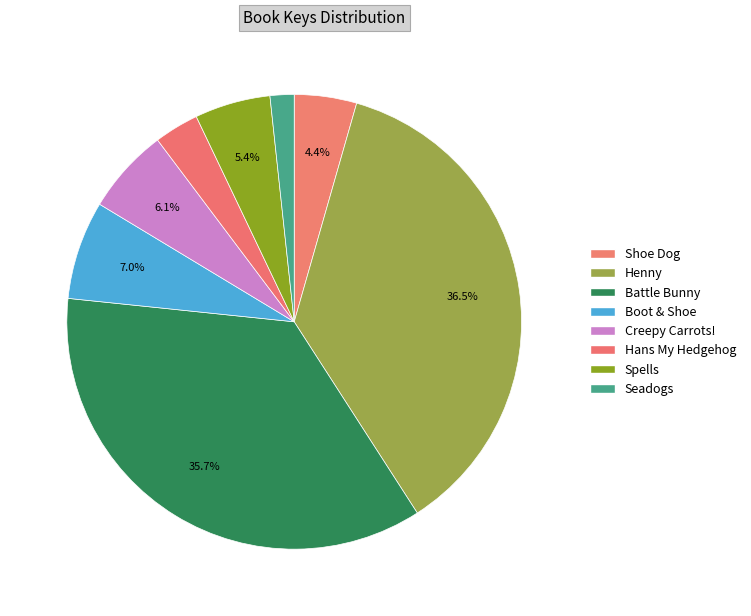

Combined, what portion of the pie is Creepy Carrots! and Spells?

11.5%